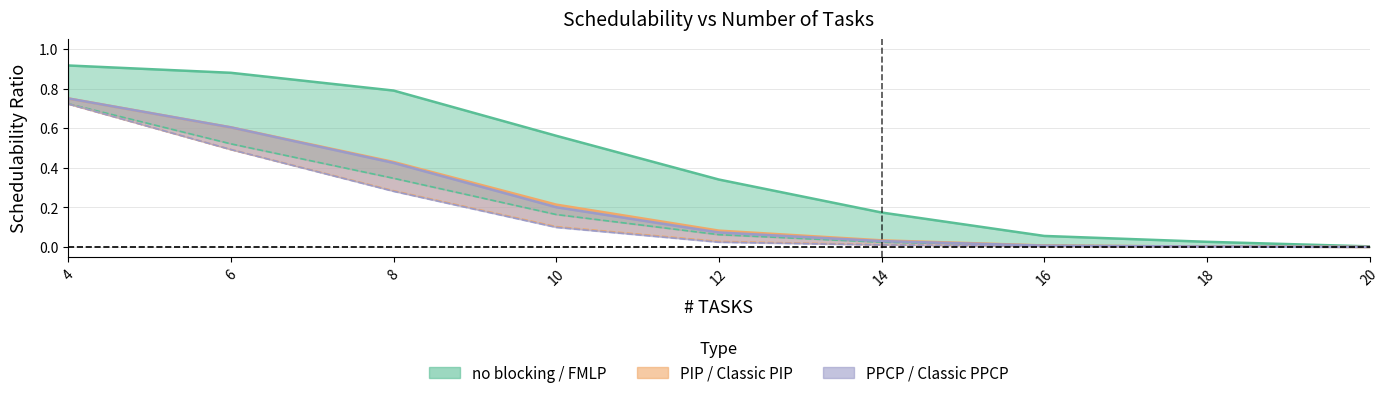

Read the Classic PIP value at 10.

0.1